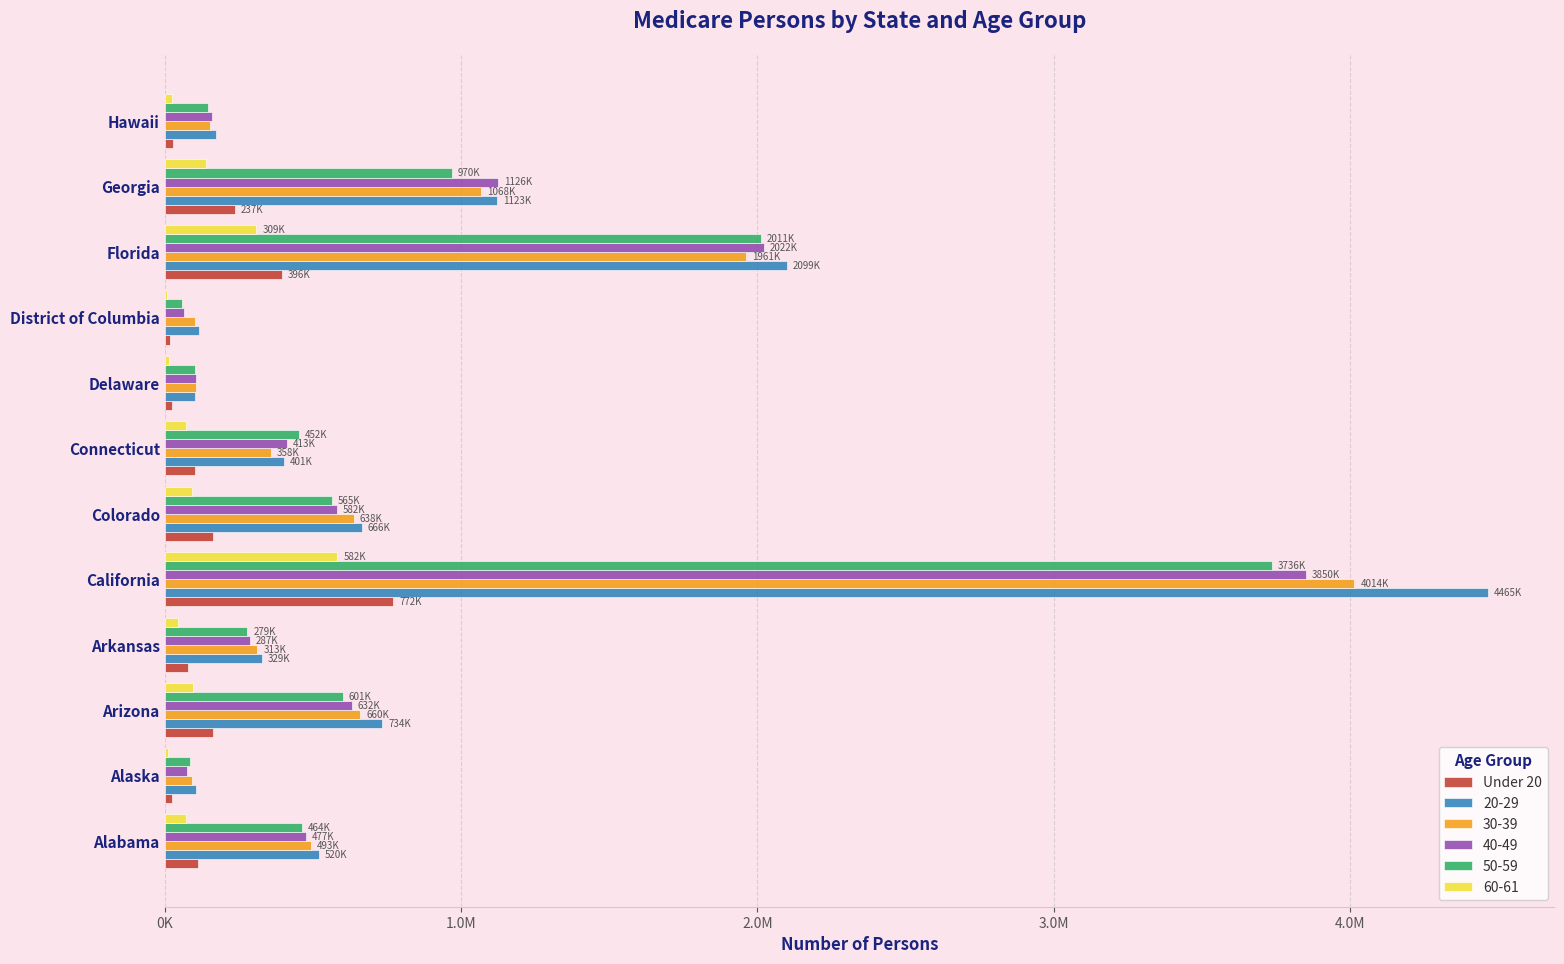

What are all the series names shown in the legend?

Under 20, 20-29, 30-39, 40-49, 50-59, 60-61